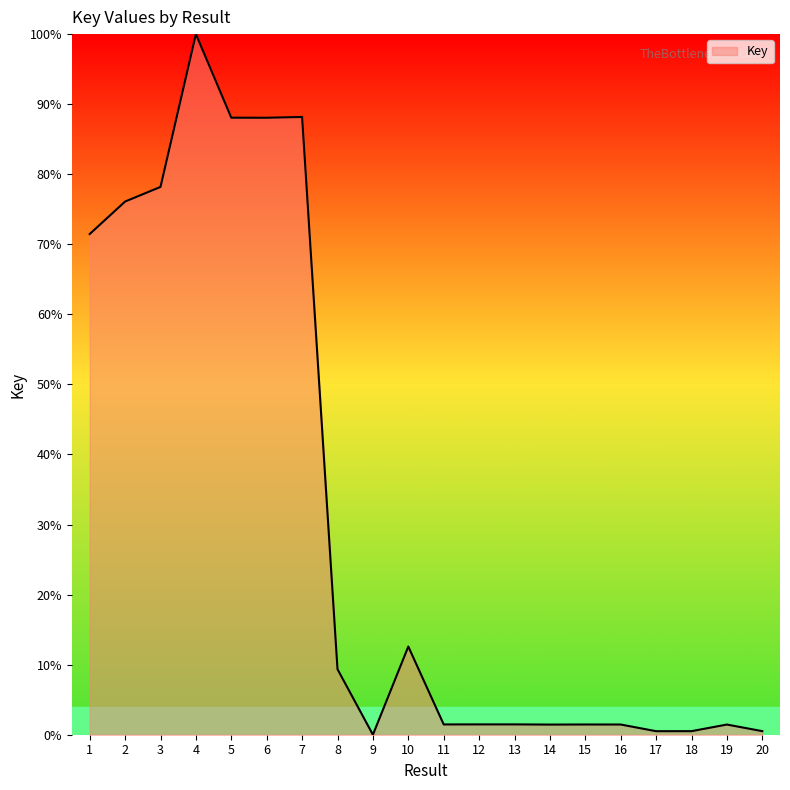

At which category does the chart reach its peak across all series?

4